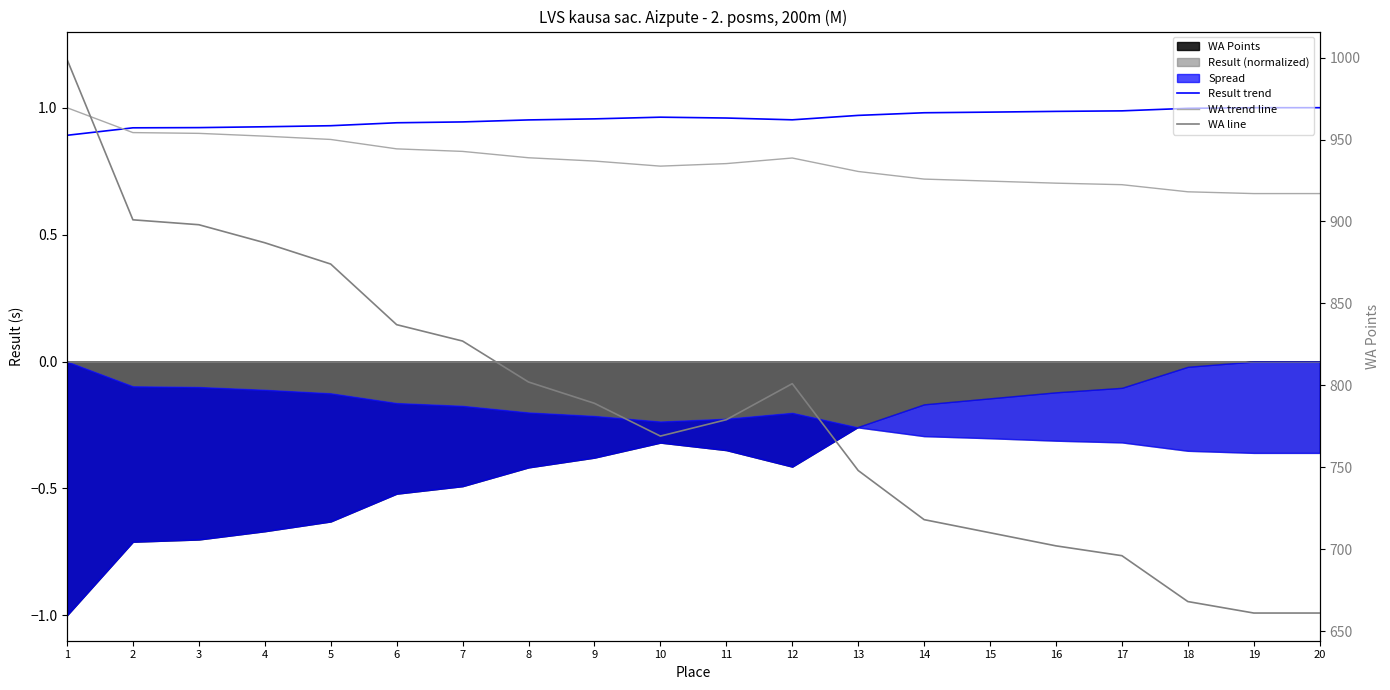

What is the difference between the maximum and minimum values in the Result line series?

2.6